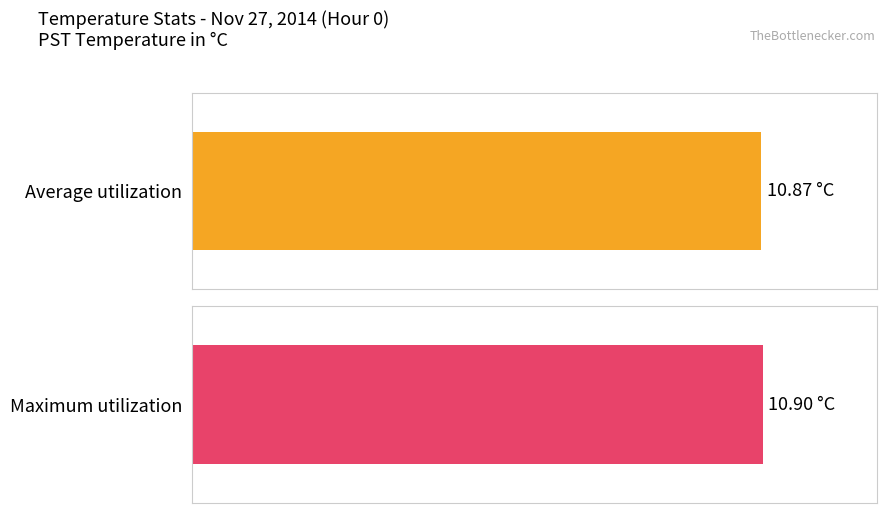

How many series are shown in this chart?

2